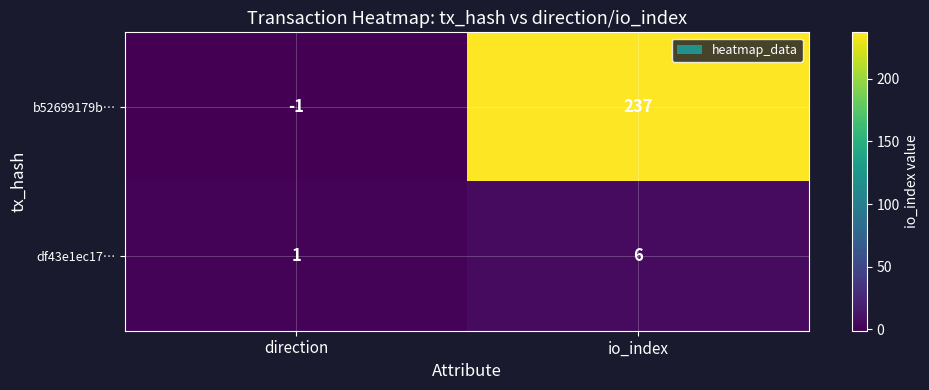

Read the b52699179b… value at io_index, to the nearest 5.

235